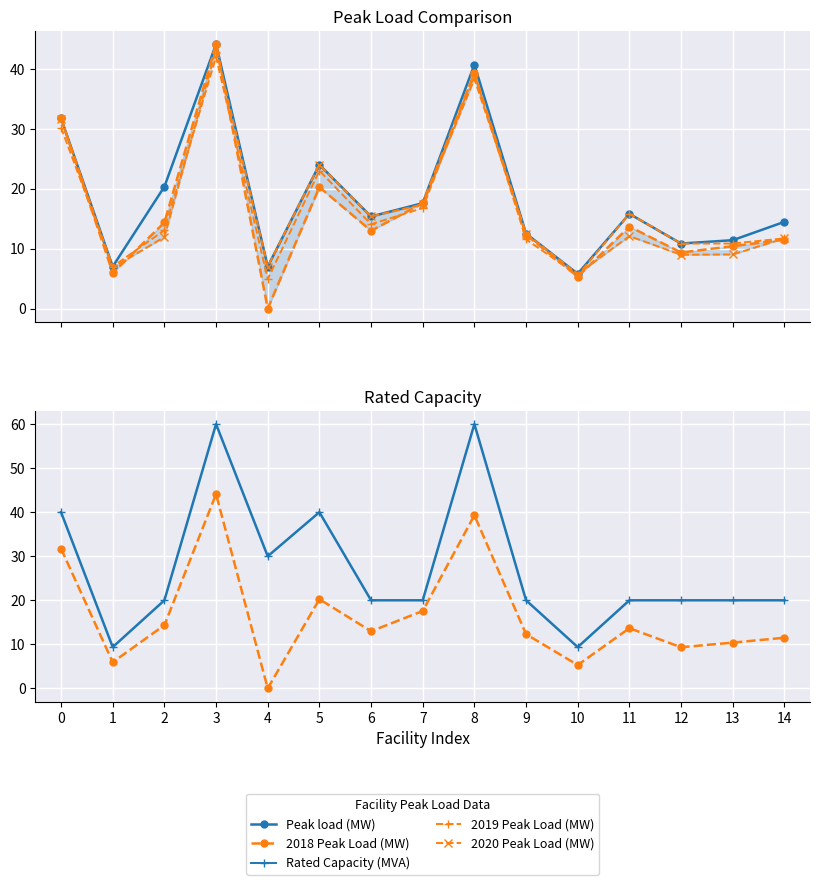

How many data points in Rated Capacity (MVA) are less than 20?

2